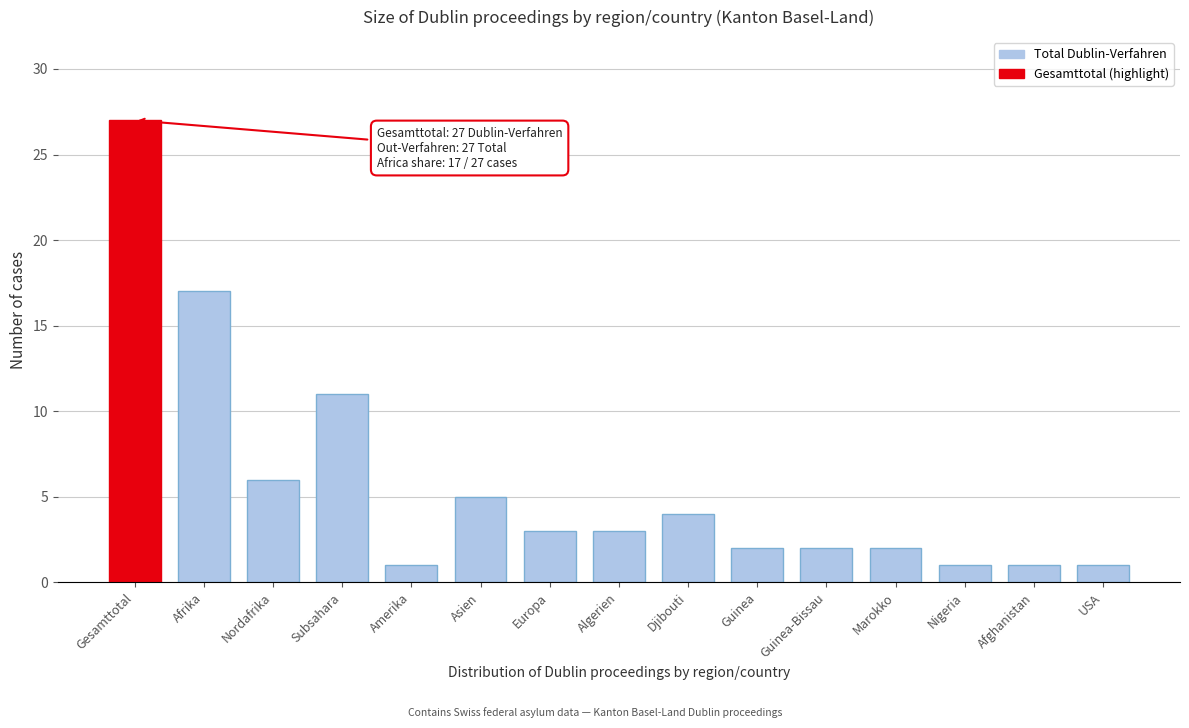

Reading left to right, what are all the values shown in this chart?

Gesamttotal=27	Afrika=17	Nordafrika=6	Subsahara=11	Amerika=1	Asien=5	Europa=3	Algerien=3	Djibouti=4	Guinea=2	Guinea-Bissau=2	Marokko=2	Nigeria=1	Afghanistan=1	USA=1